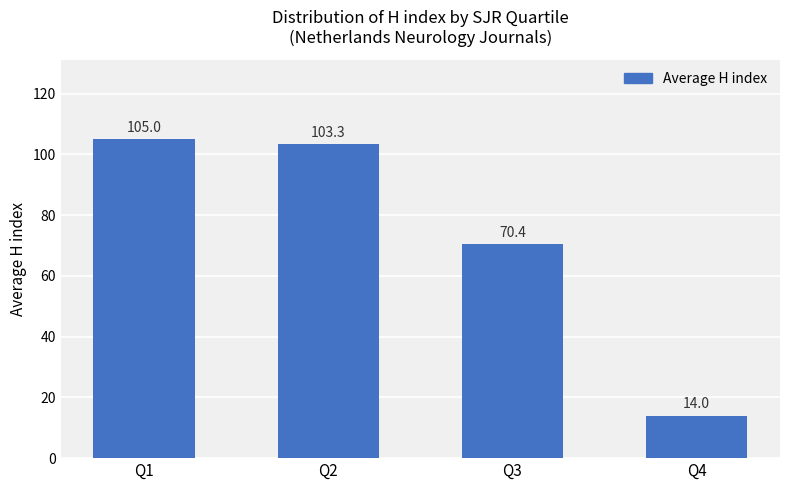

Which label corresponds to the smallest value in the chart?

Q4